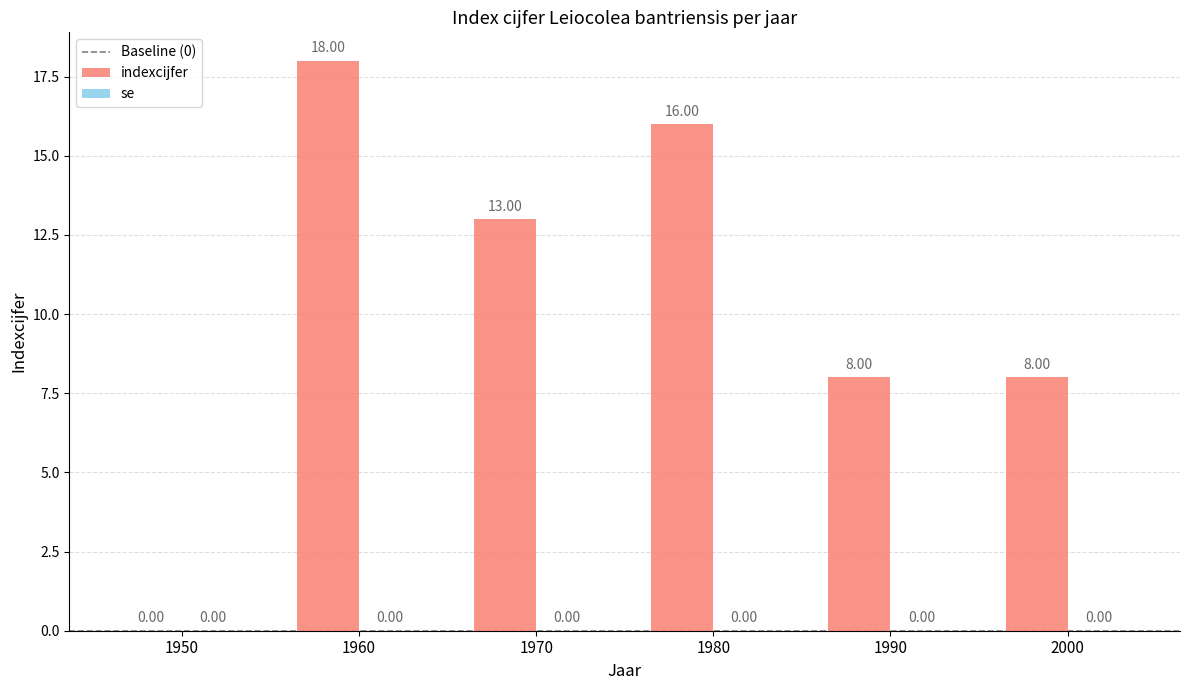

Which category has the highest value across all series?

1960